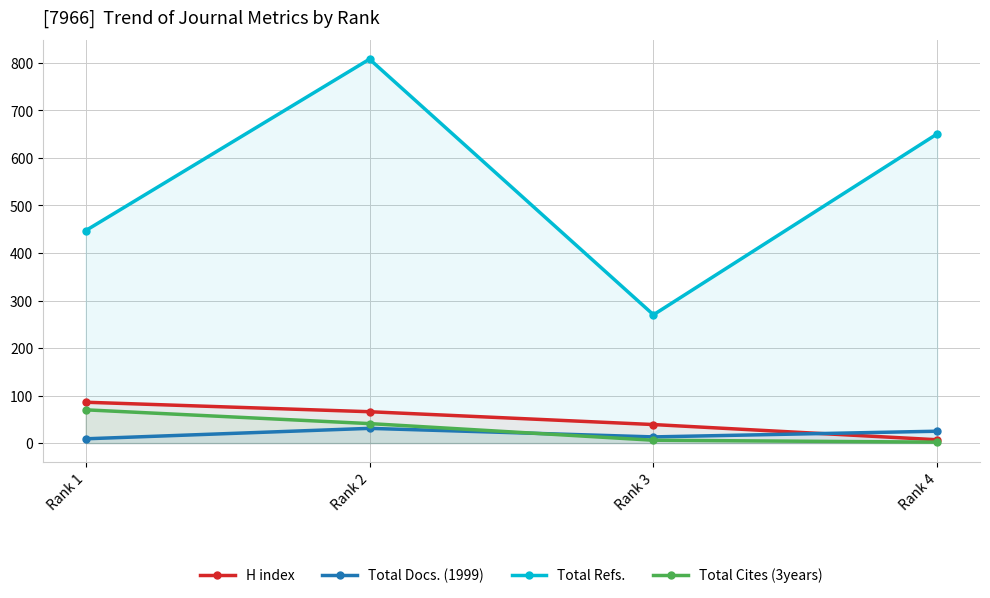

True or false: Total Docs. (1999) and Total Refs. intersect in this chart.

False